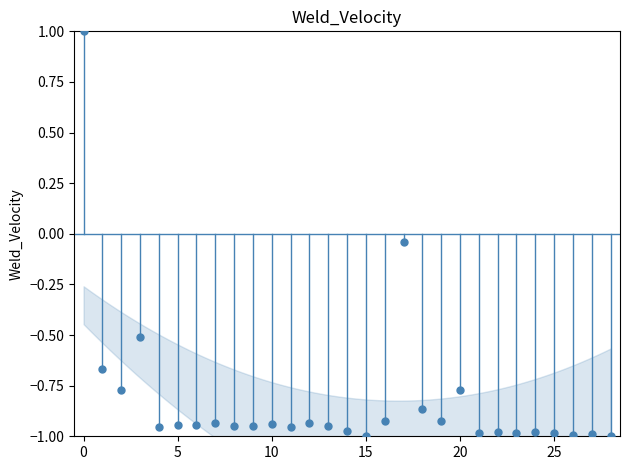

What is the range of Y values (max minus min)?

2.0